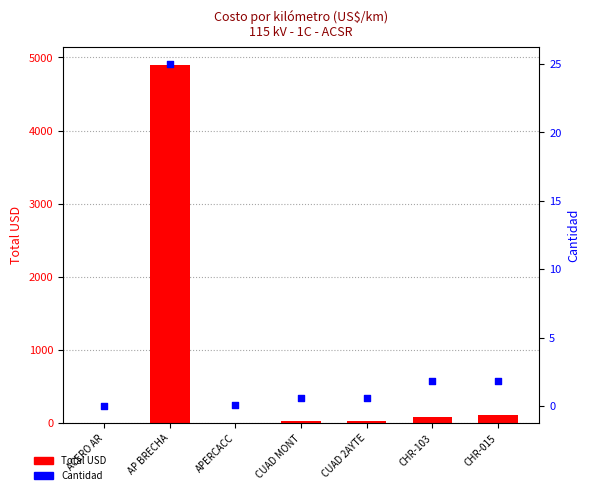

Which series reaches the maximum Y coordinate?

Total USD